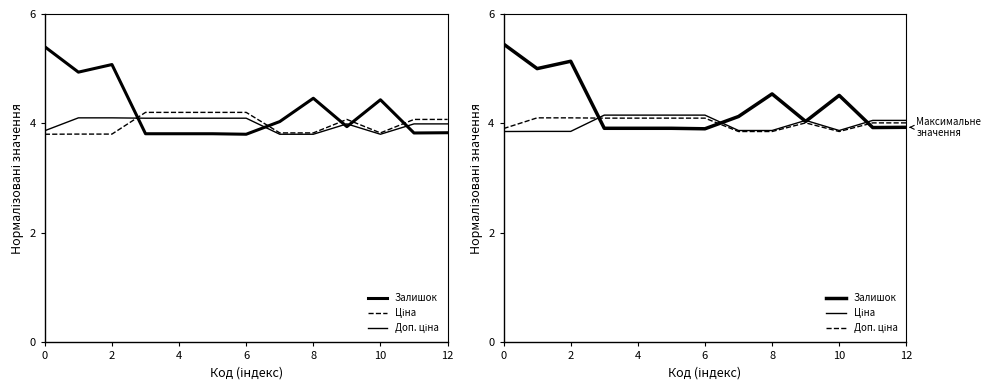

Which series has the largest total across all categories?

Залишок